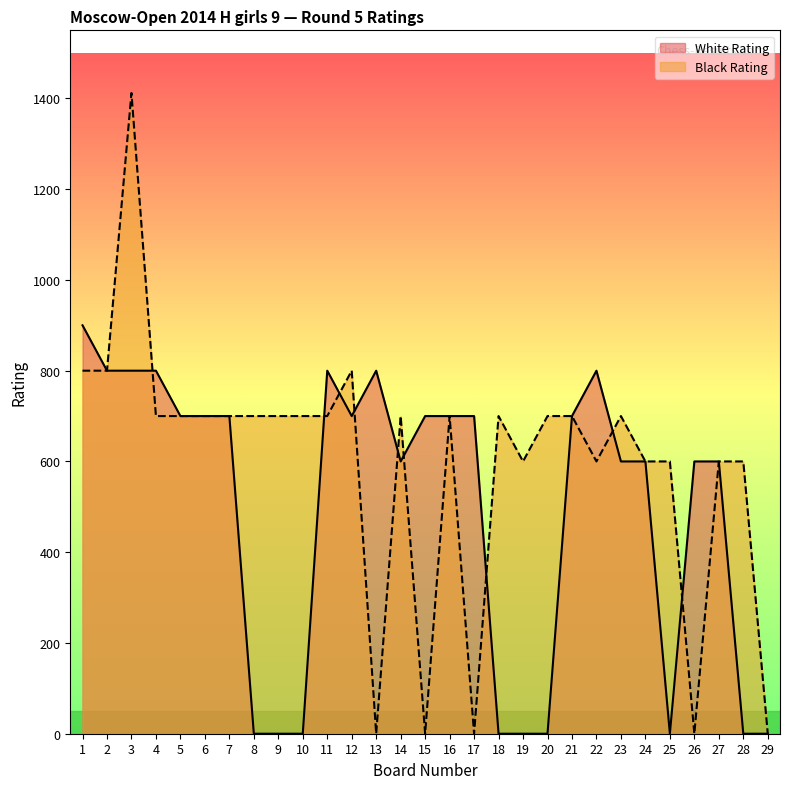

At which category is the sum across all series the highest?

3